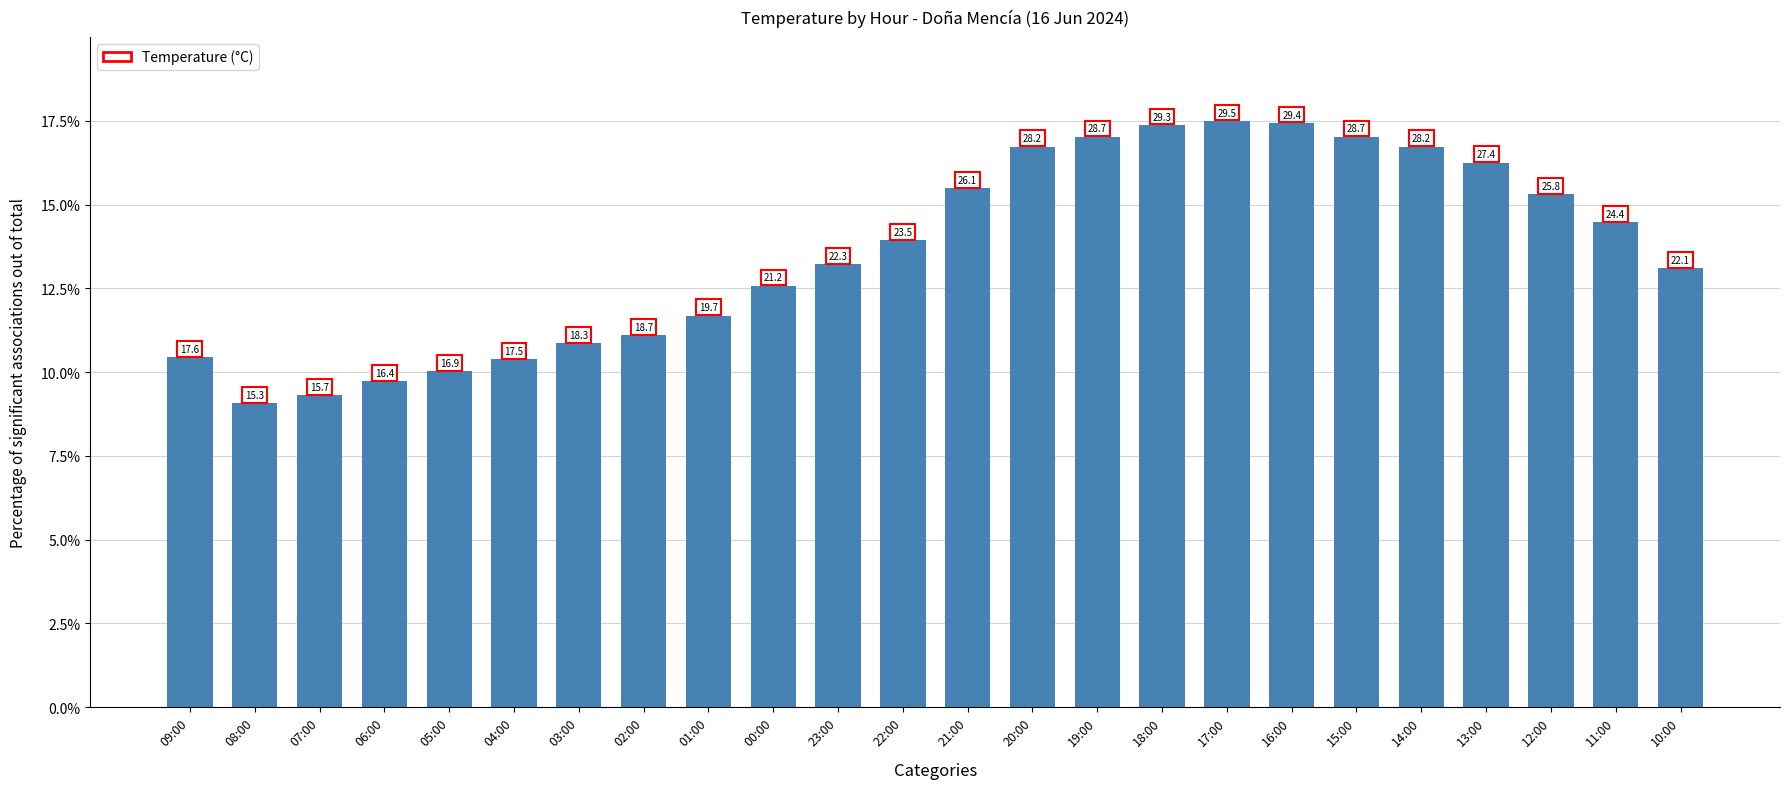

Does the chart contain any negative values?

No